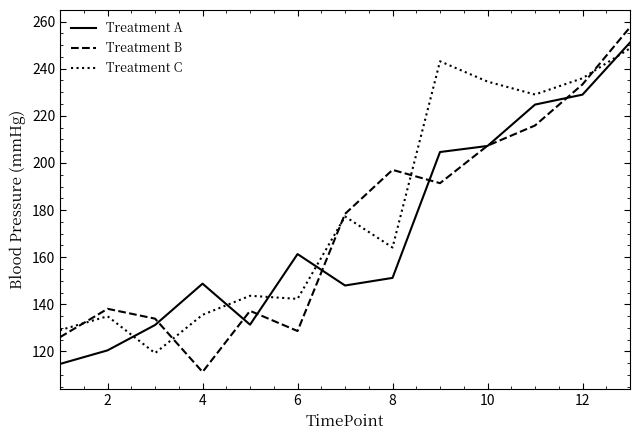

What is the difference between the maximum and second lowest values in the Treatment B series?

131.5